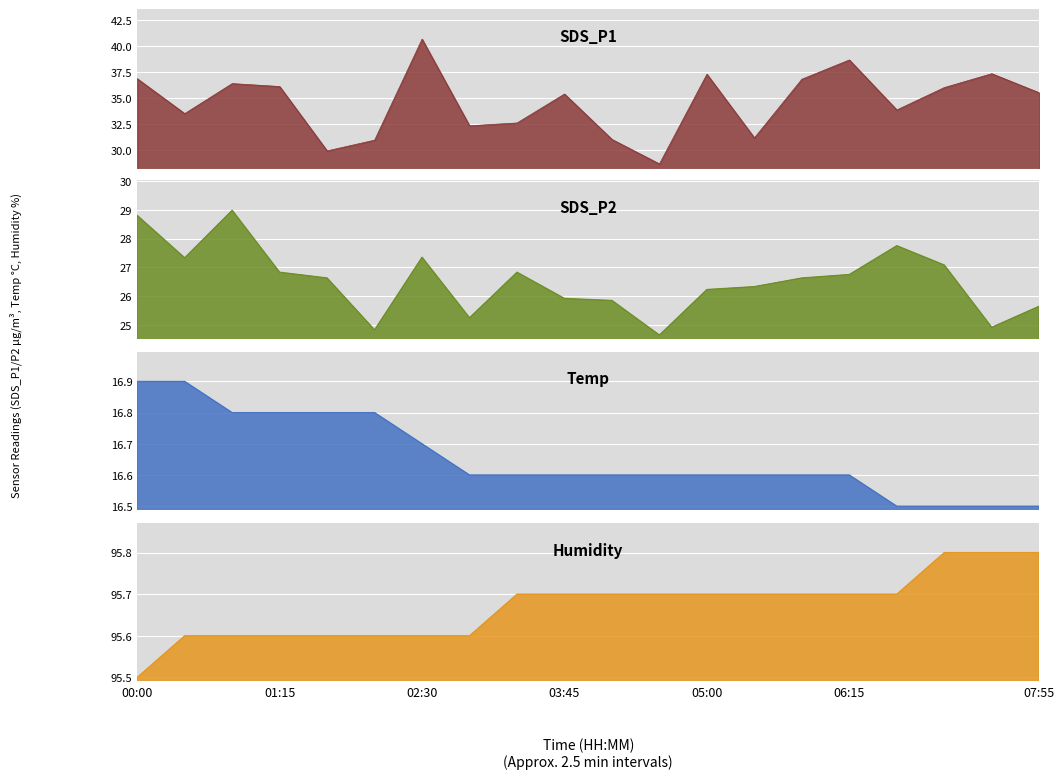

Which series has the largest total across all categories?

Humidity